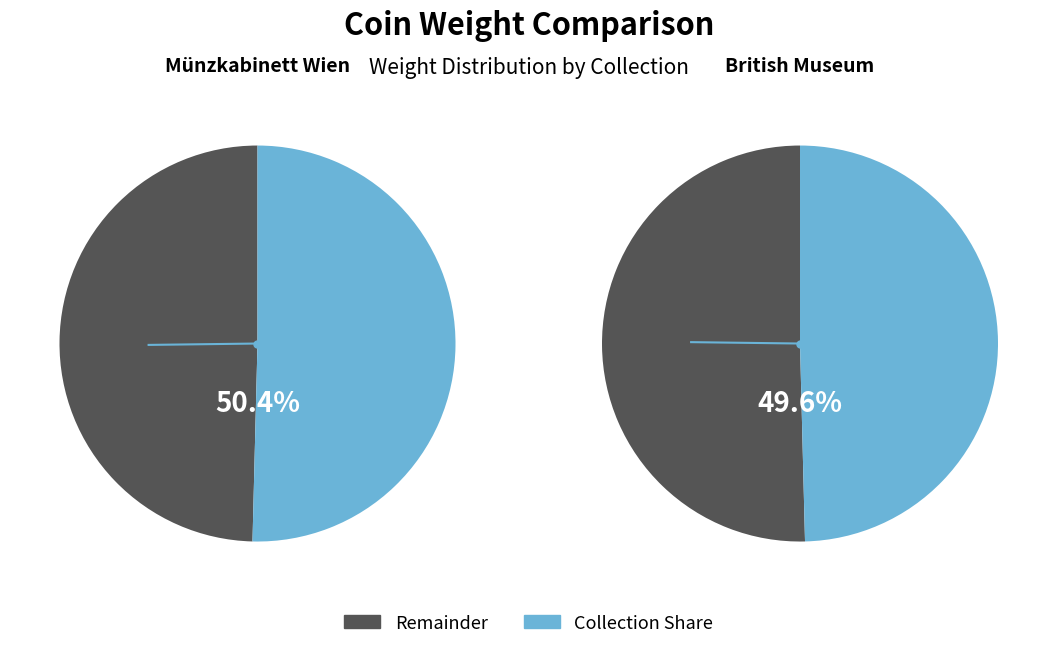

What is the ratio of the value at British Museum to the value at Münzkabinett Wien?

1.0